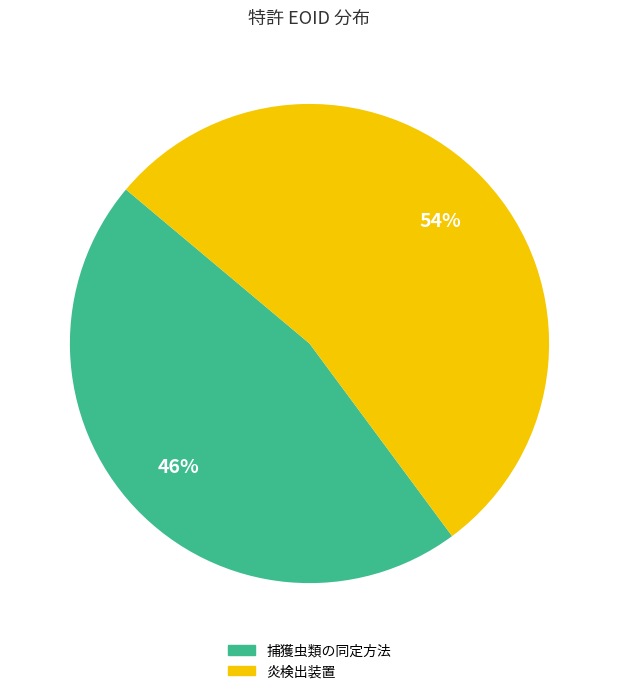

To the nearest percent, what portion does 炎検出装置 represent?

54%